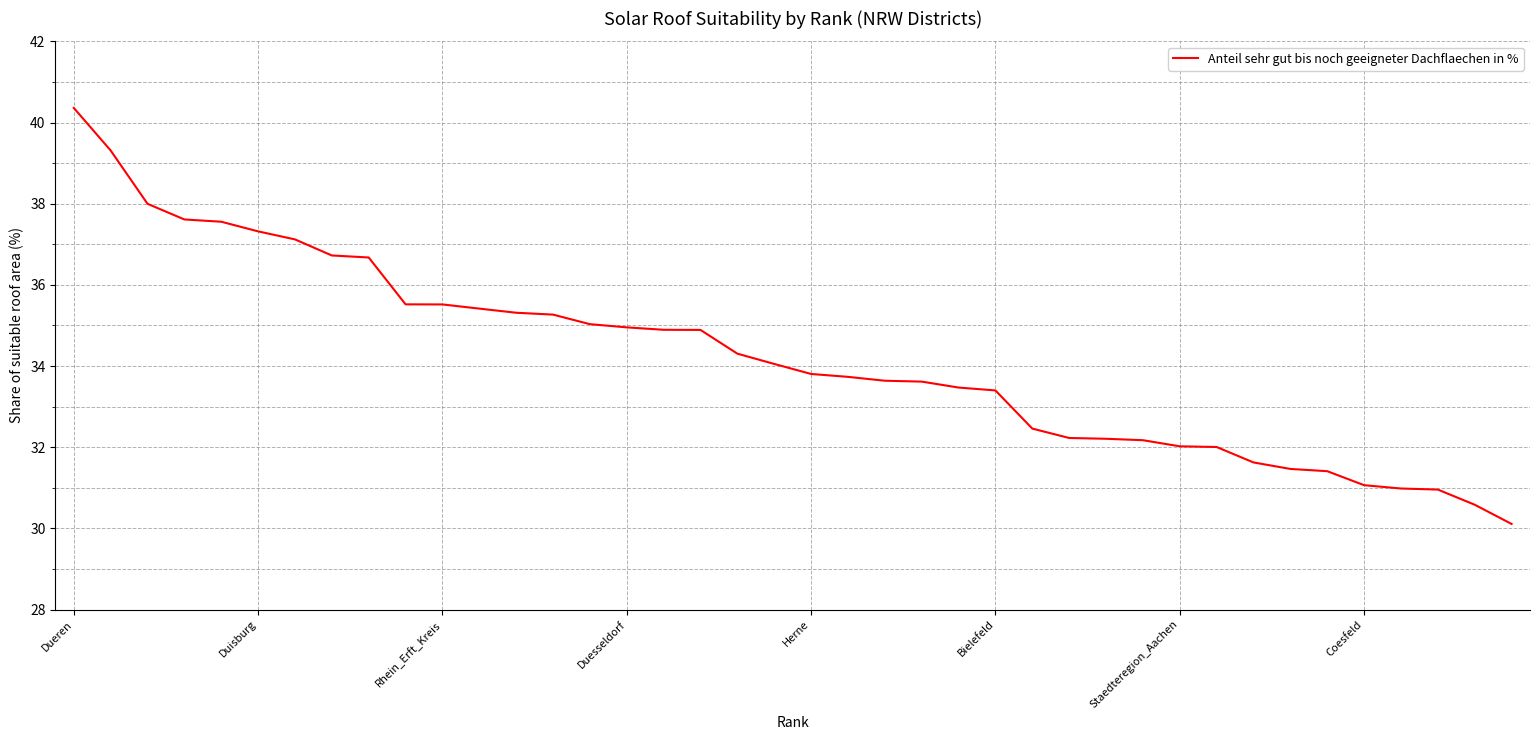

Is this an area chart (filled region under the line)?

No